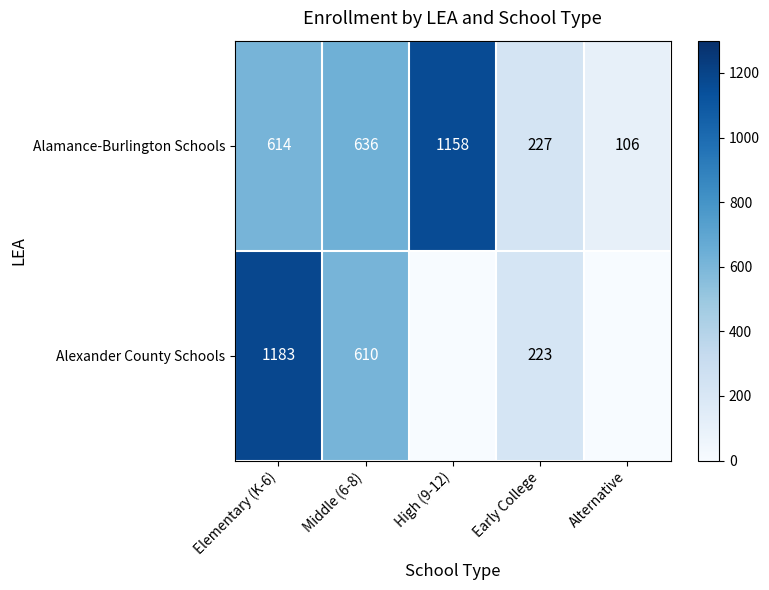

Is the value of Alexander County Schools at Early College greater than the value of Alamance-Burlington Schools at Elementary (K-6)?

No